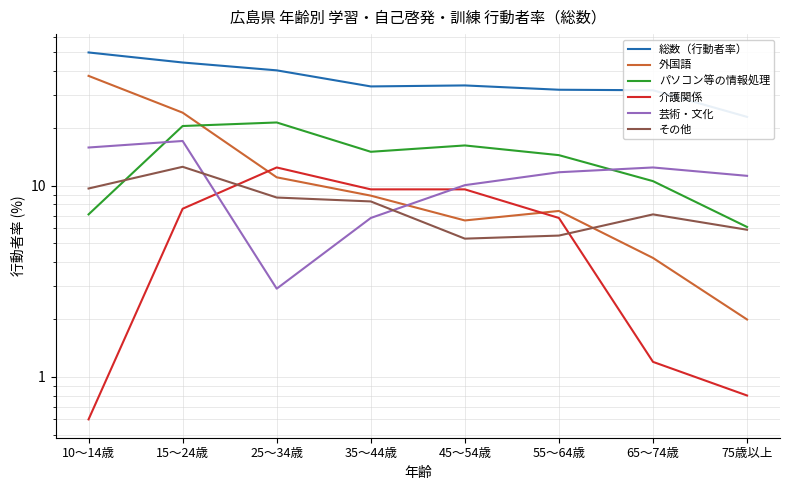

At how many categories does at least one series exceed 10?

8